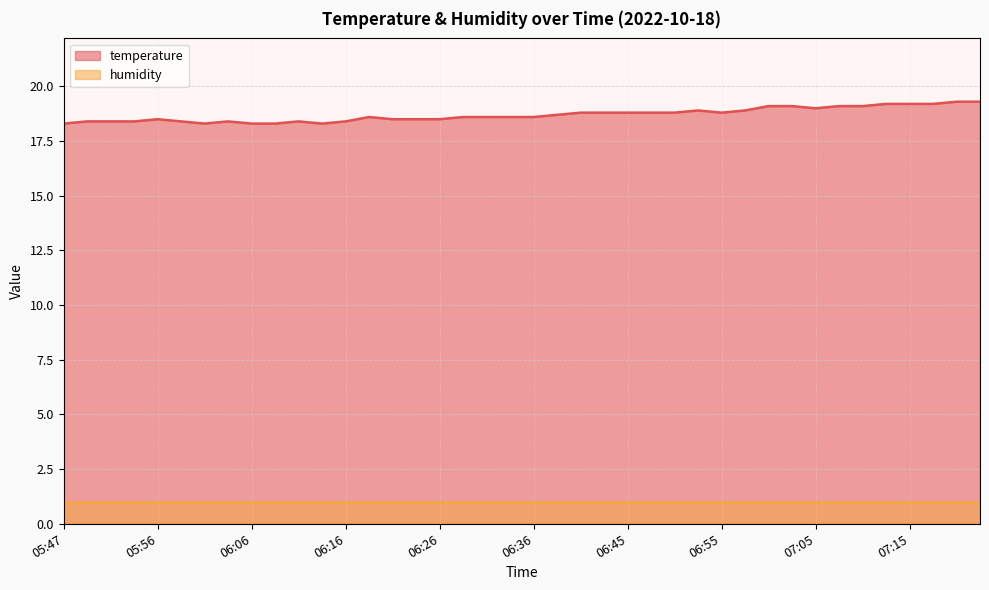

At which category does the chart reach its peak across all series?

07:20